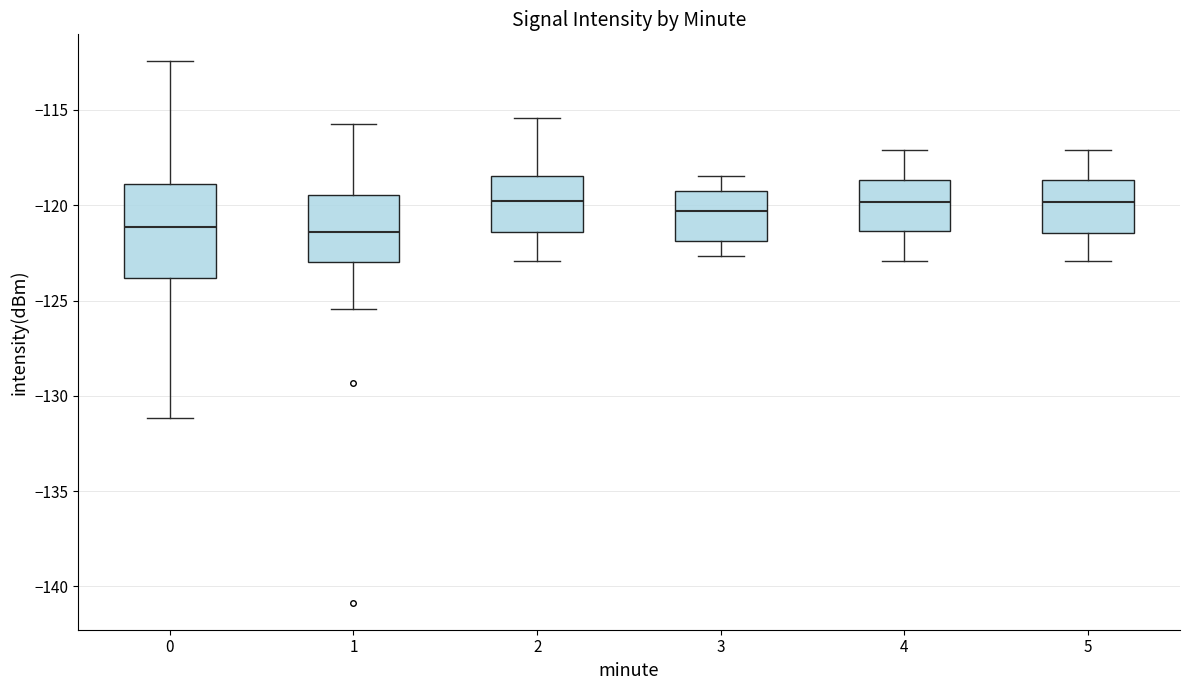

Which box is the tallest, from its lower edge to its upper edge?

0